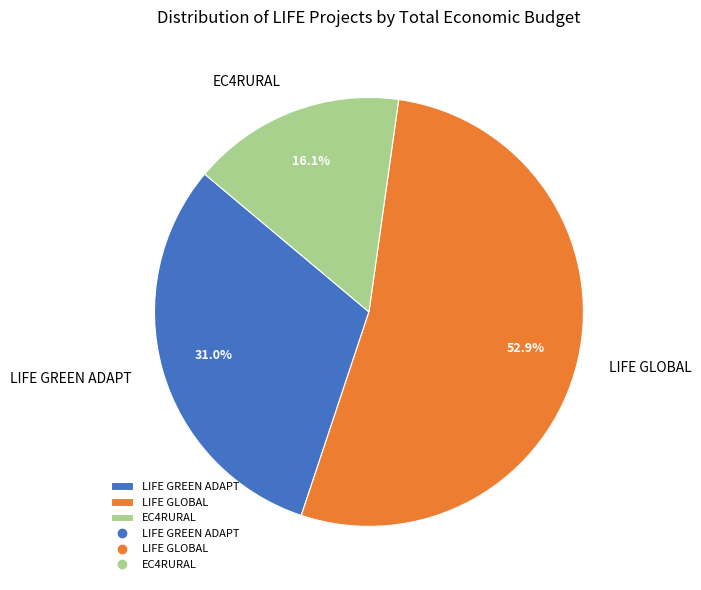

Which category has the biggest portion of the pie?

LIFE GLOBAL